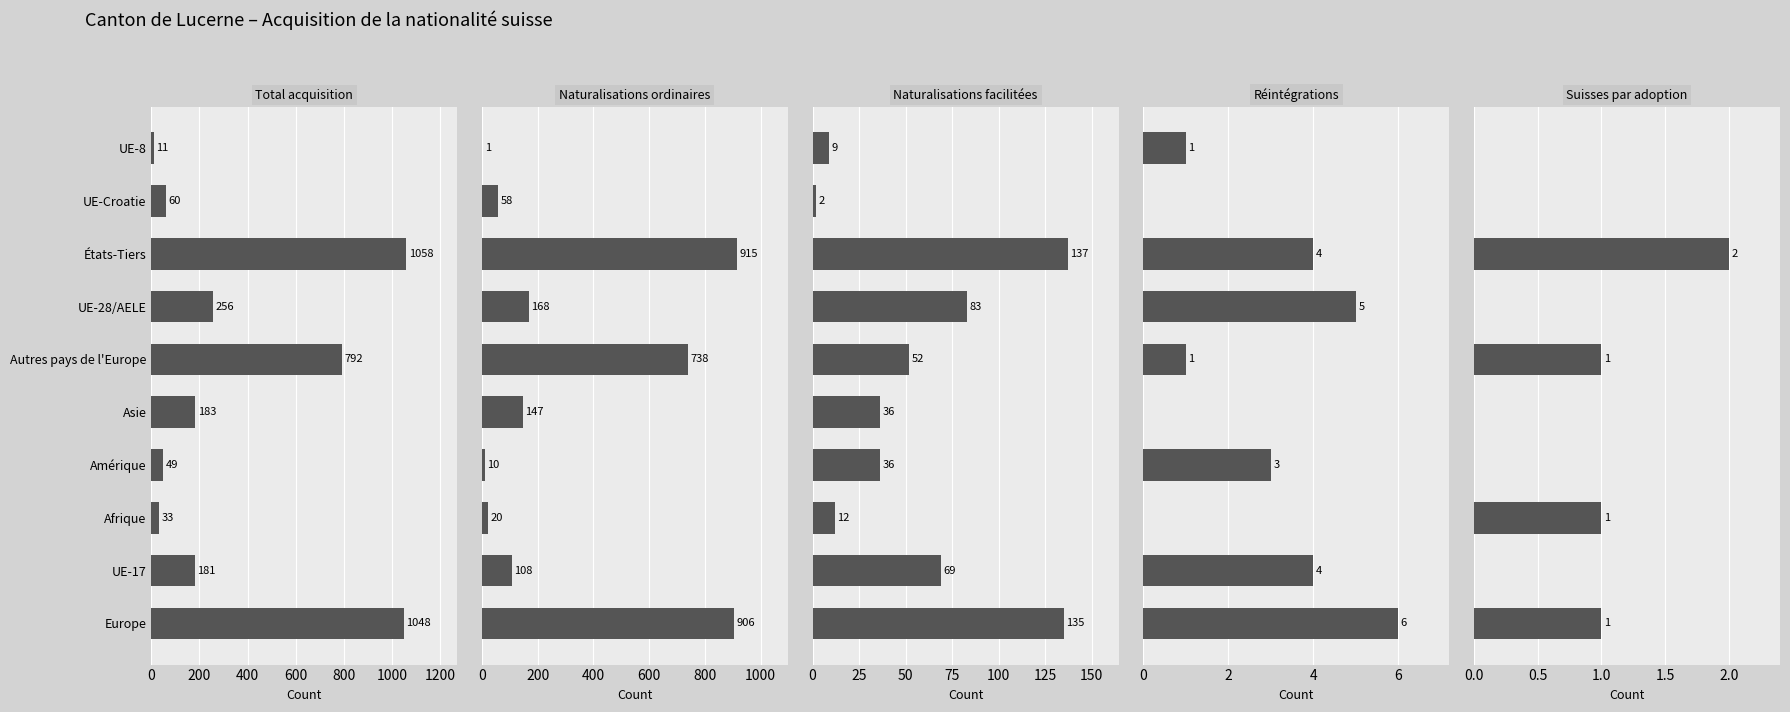

How many data points in Naturalisations ordinaires are less than 147?

5